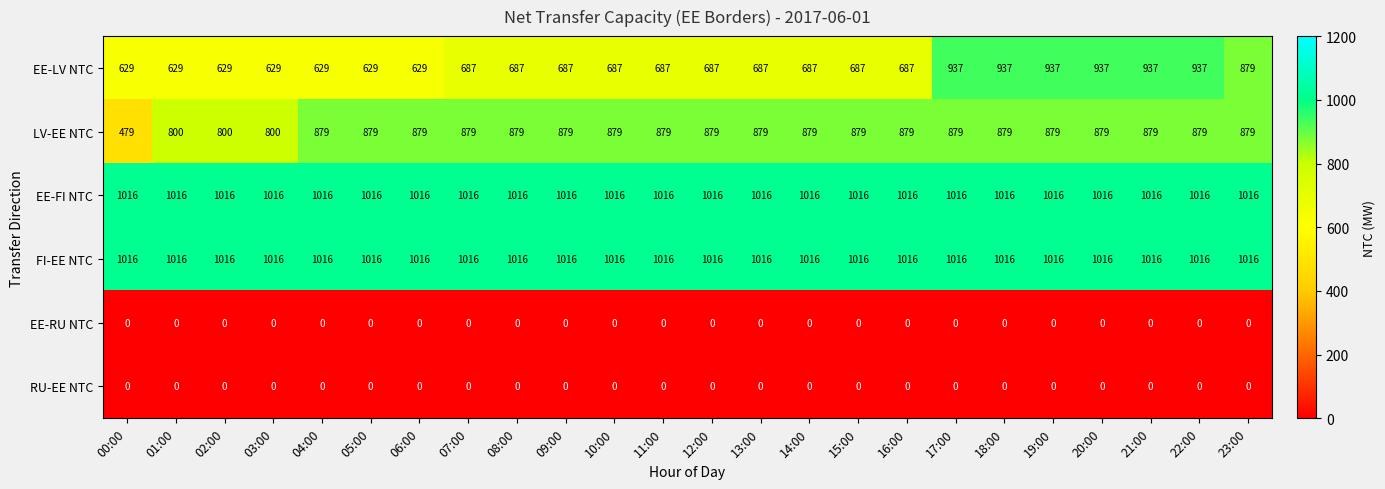

What is the difference between the second highest and second lowest values in the EE-LV NTC series?

308